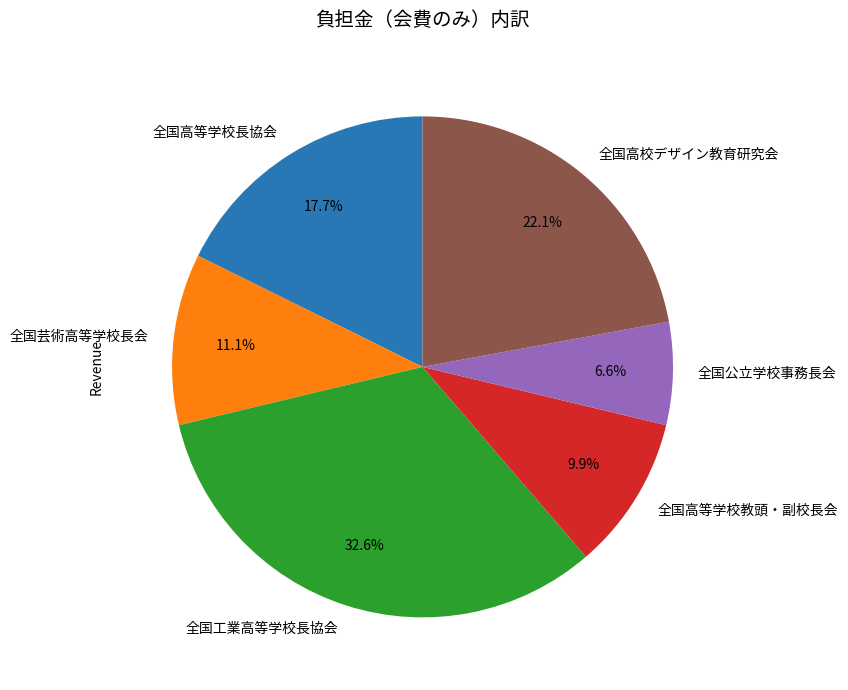

Combined, what portion of the pie is 全国高等学校長協会 and 全国高等学校教頭・副校長会?

27.6%